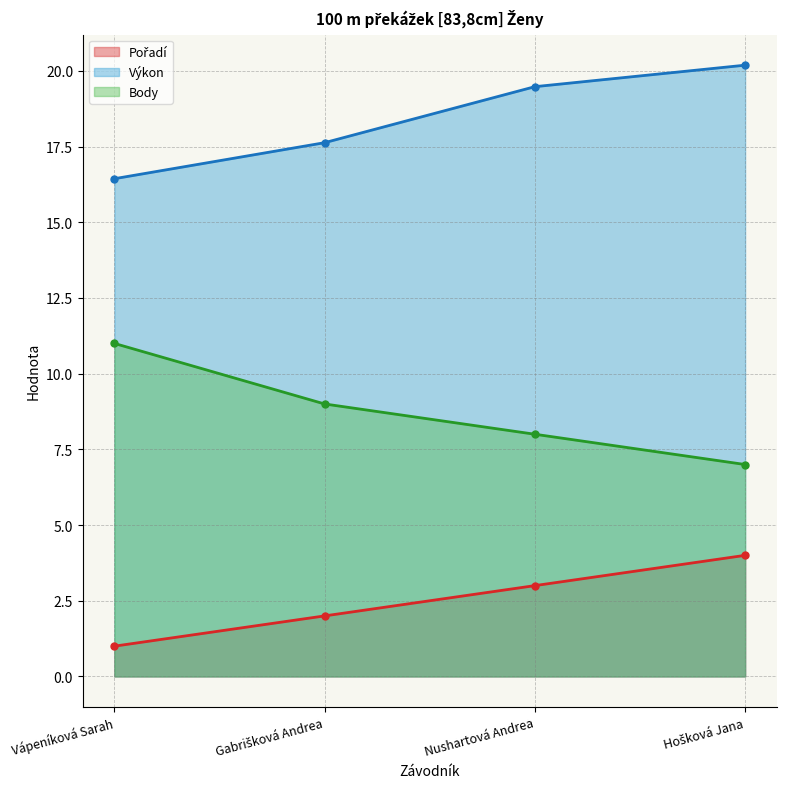

The value of Body at Hošková Jana is 7.0. True or false?

True